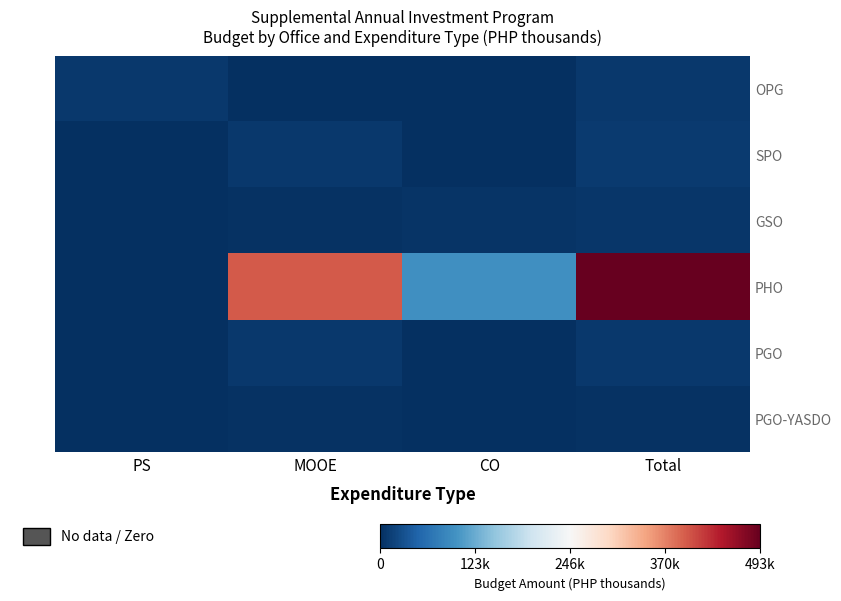

Which series has the largest total across all categories?

PHO